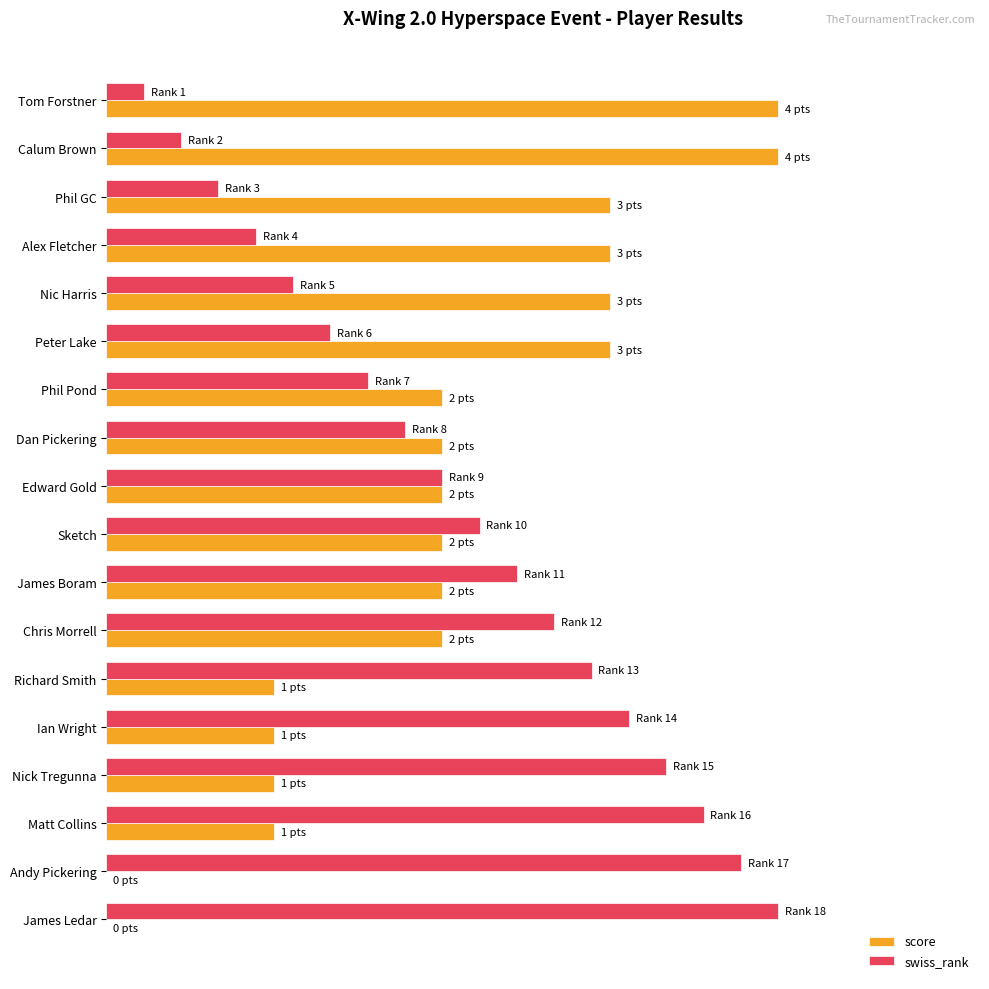

What are all the series names shown in the legend?

score, swiss_rank